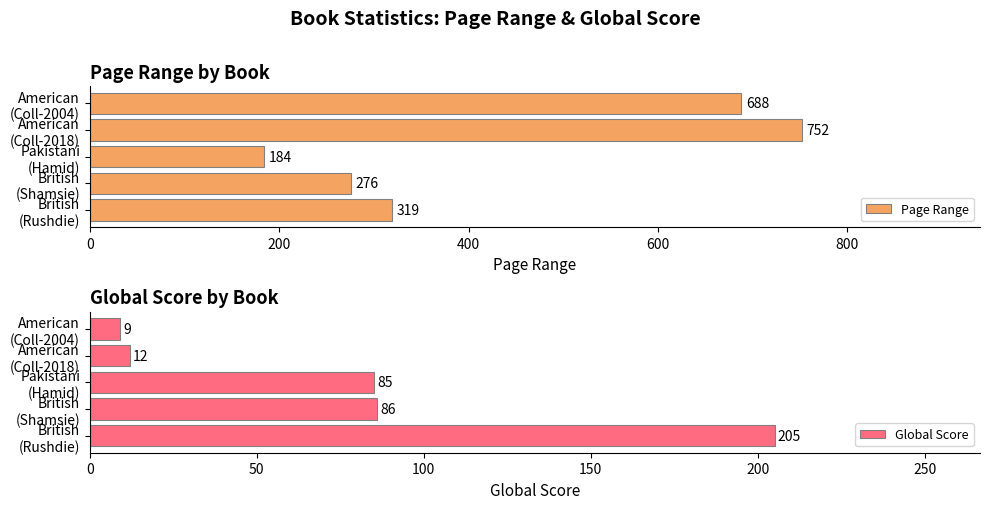

Rank the series by their maximum value, from lowest to highest.

Global Score, Page Range